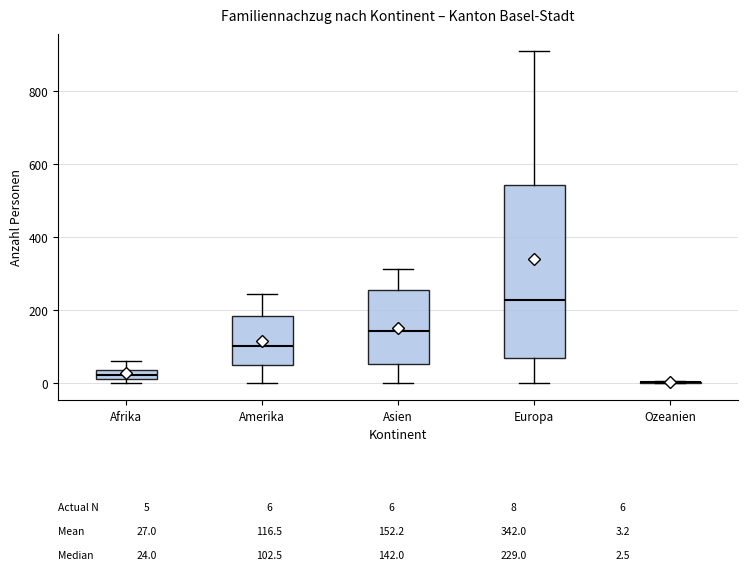

Comparing the boxes themselves (not the whiskers), which one is the tallest?

Europa